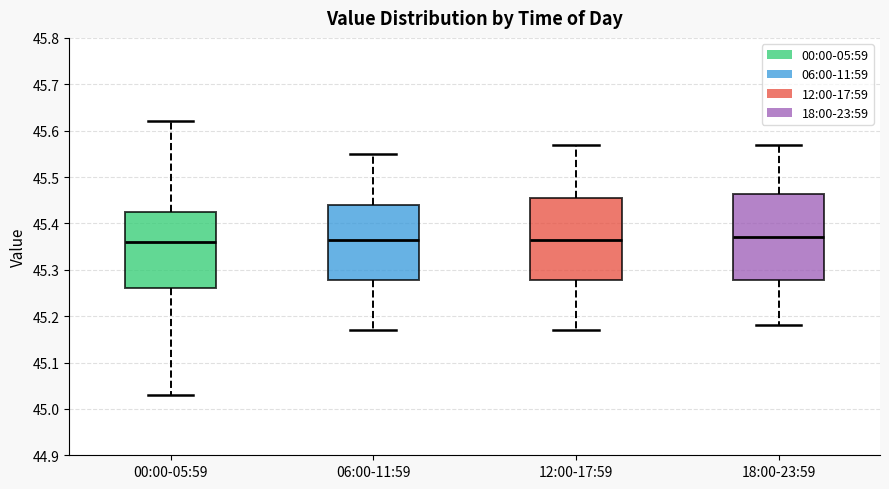

Reading left to right, read every box against the y-axis: the position of its median line, the range the box covers, and the ends of its whiskers. The values are not printed on the chart, so give them approximately, as read against the axis.

00:00-05:59: median 45.36, box 45.26 to 45.43, whiskers 45.03 to 45.62
06:00-11:59: median 45.37, box 45.28 to 45.44, whiskers 45.17 to 45.55
12:00-17:59: median 45.37, box 45.28 to 45.46, whiskers 45.17 to 45.57
18:00-23:59: median 45.37, box 45.28 to 45.46, whiskers 45.18 to 45.57